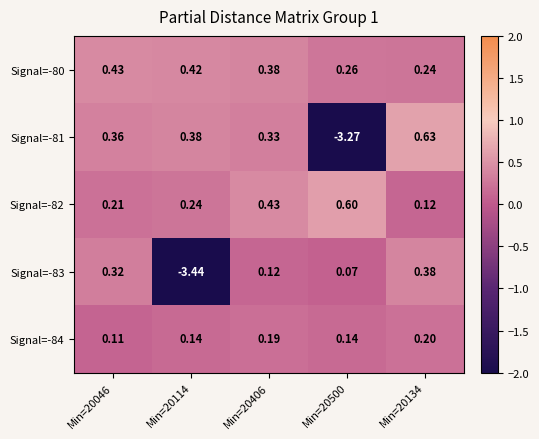

Is the value of Signal=-82 at Min=20046 greater than the value of Signal=-84 at Min=20500?

Yes